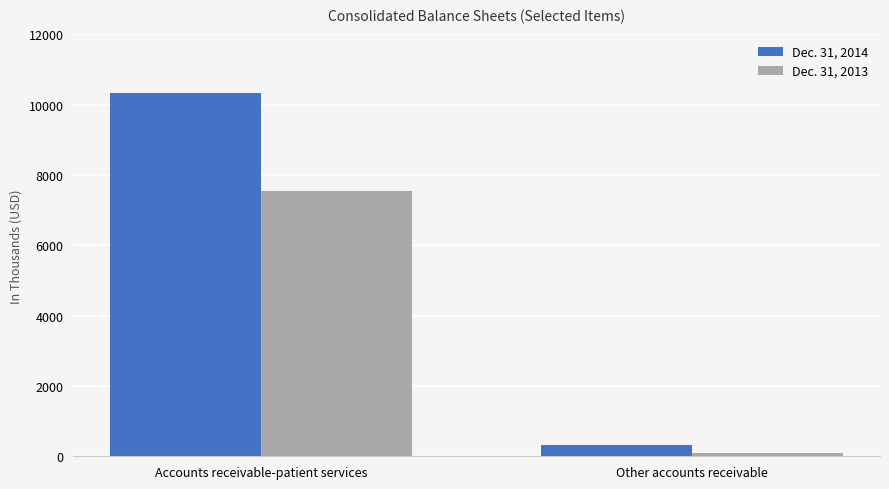

What is the sum of the Dec. 31, 2013 values at Other accounts receivable and Accounts receivable-patient services?

7640